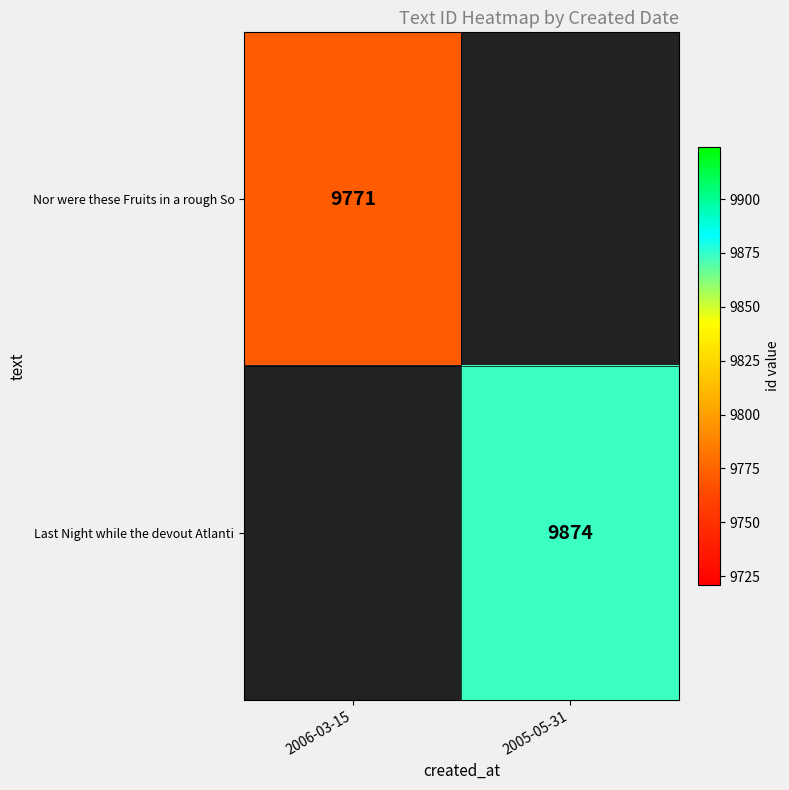

True or false: Nor were these Fruits in a rough So has a value of 9771 at 2006-03-15.

True